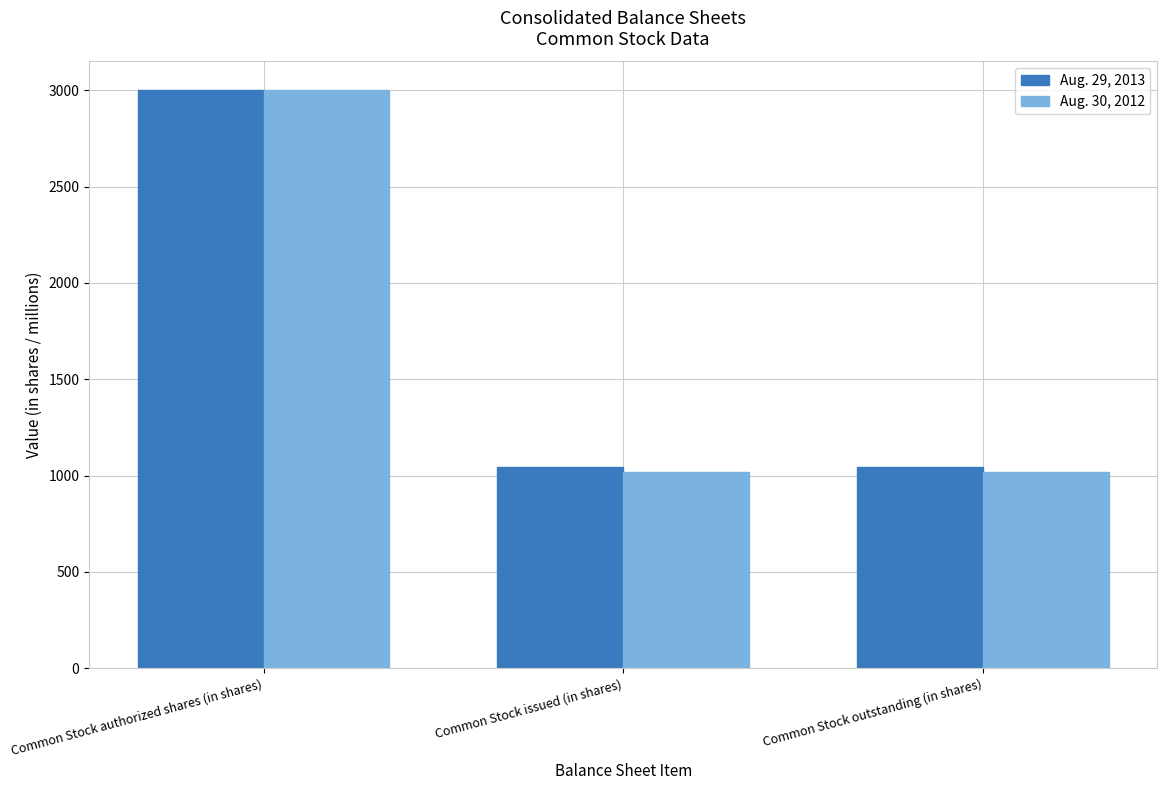

What is the value of the Aug. 29, 2013 bar at the 3rd from the left?

1044.4